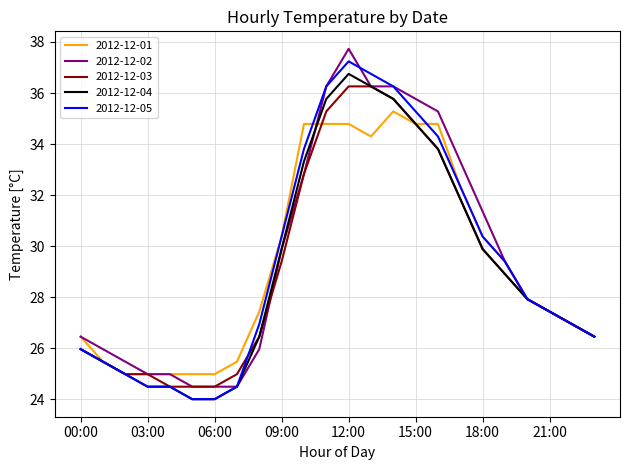

What is the highest value of the 2012-12-01 series?

35.3